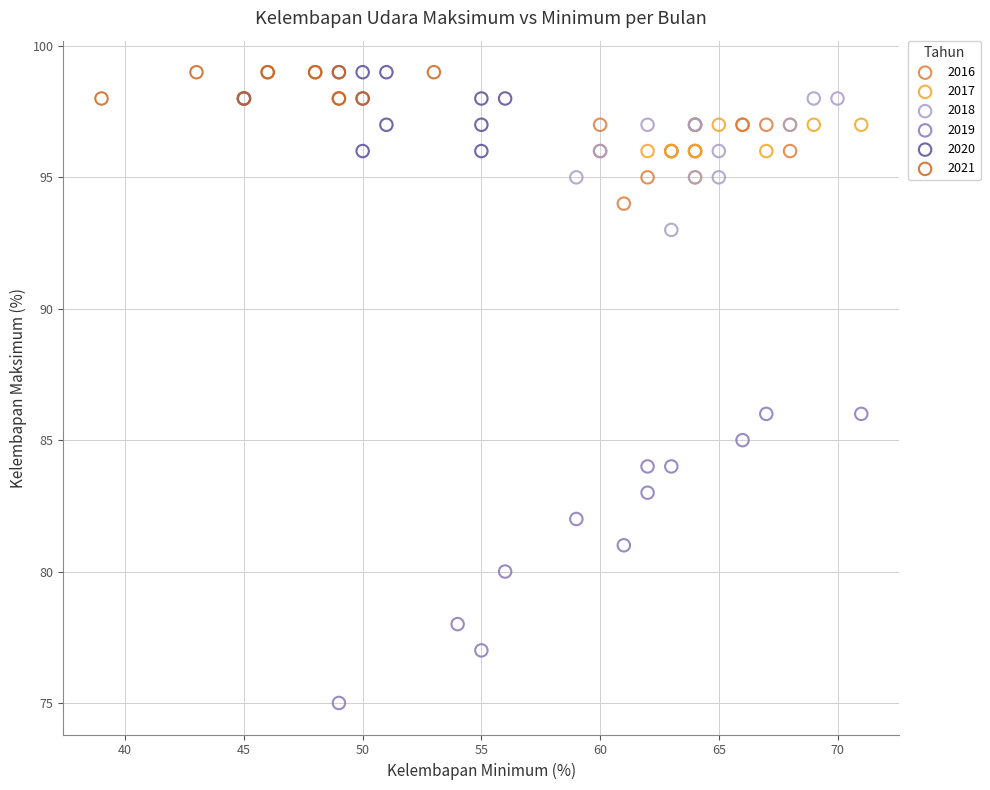

Which series has the largest Y range (max minus min)?

2019